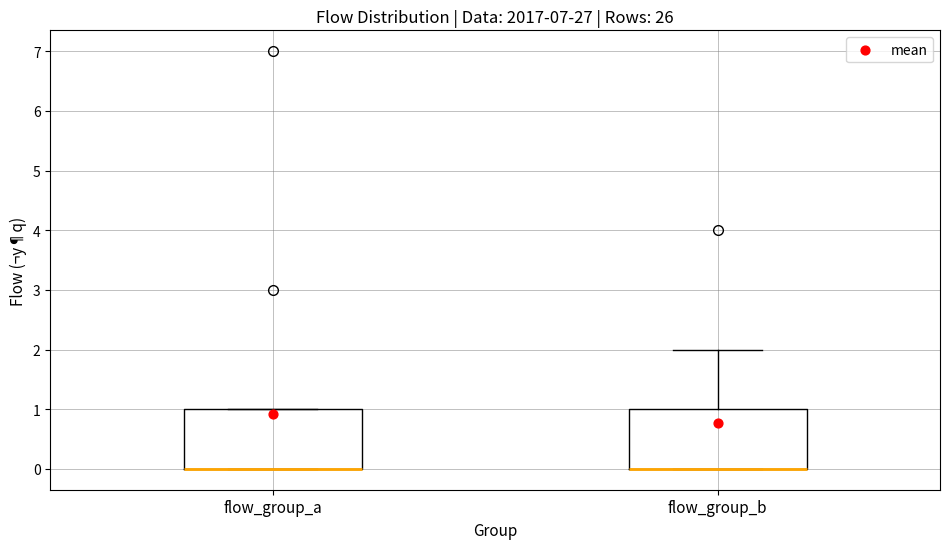

Reading left to right, transcribe this box plot: for each box, give where its median line is, the range the box spans, and where its two whiskers end, as read against the y-axis. The values are not printed on the chart, so give them approximately, as read against the axis.

flow_group_a: median 0 (drawn on the box's lower edge), box 0 to 1, whiskers 0 to 1
flow_group_b: median 0 (drawn on the box's lower edge), box 0 to 1, whiskers 0 to 2